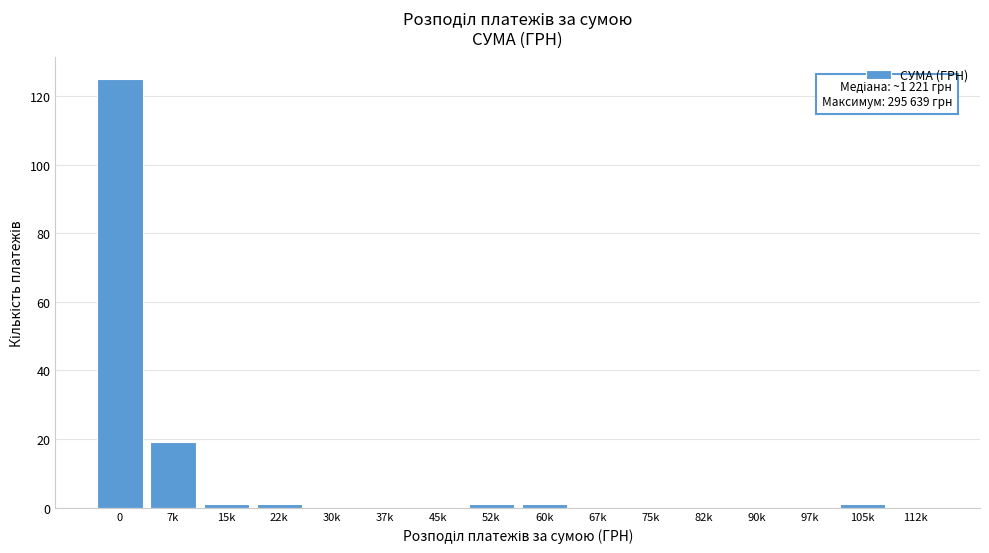

Reading right to left, transcribe all the data shown in this chart.

112k=0	105k=1	97k=0	90k=0	82k=0	75k=0	67k=0	60k=1	52k=1	45k=0	37k=0	30k=0	22k=1	15k=1	7k=19	0=125